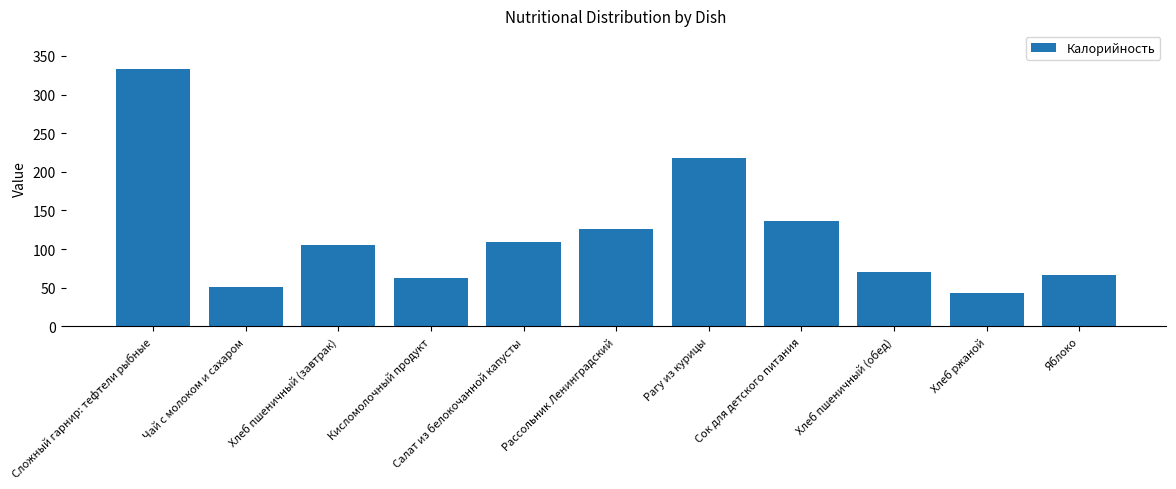

The value at Яблоко is 66.6. True or false?

True